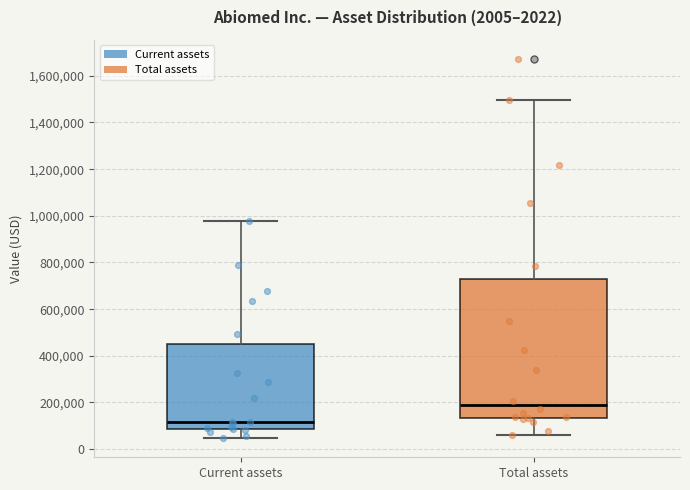

Which box's median line is the lowest?

Current assets